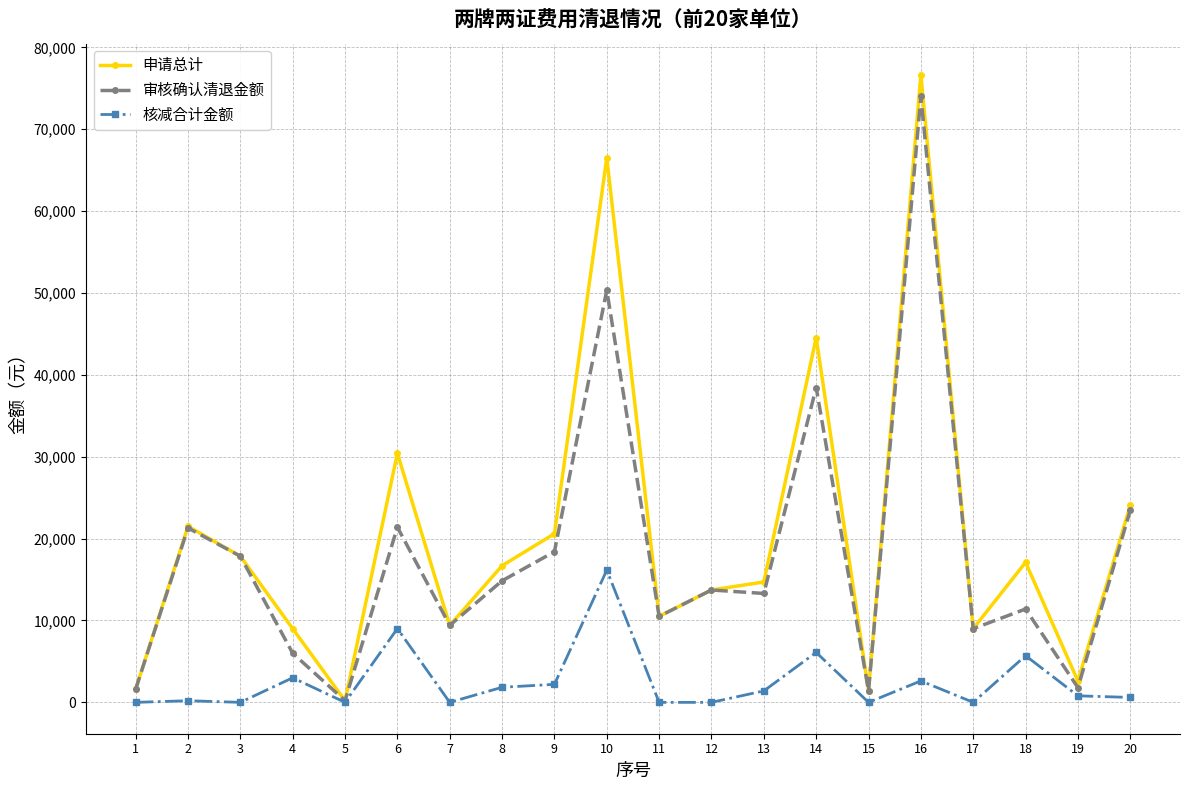

Count the number of data series in this chart.

3